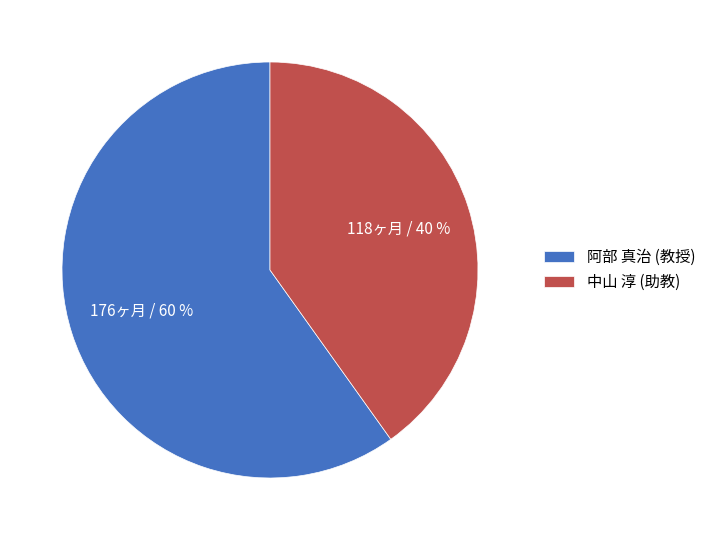

Combined, do 阿部 真治 (教授) and 中山 淳 (助教) account for over 50%?

Yes